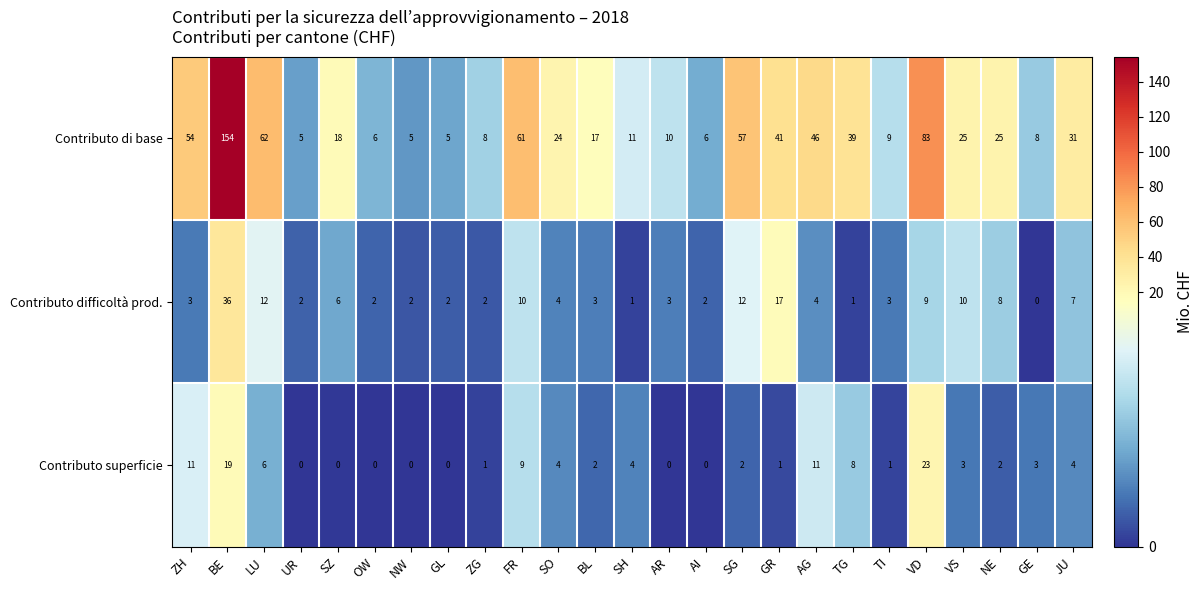

Which category has the highest value in the Contributo di base series?

BE